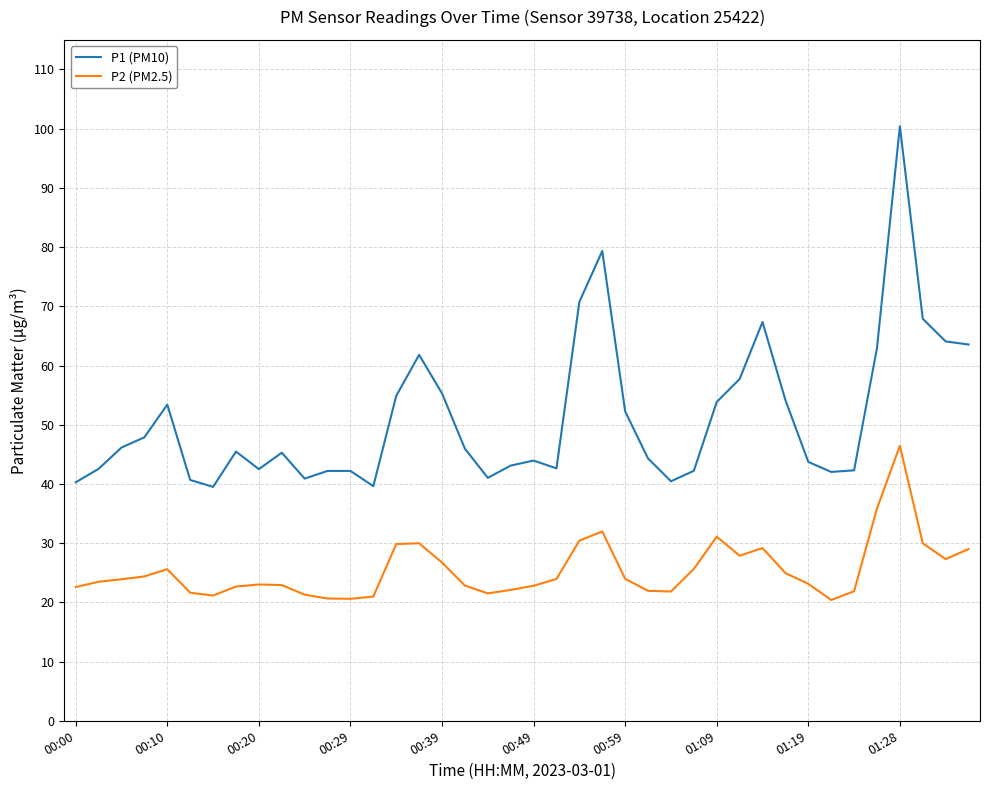

Is this an area chart (filled region under the line)?

No